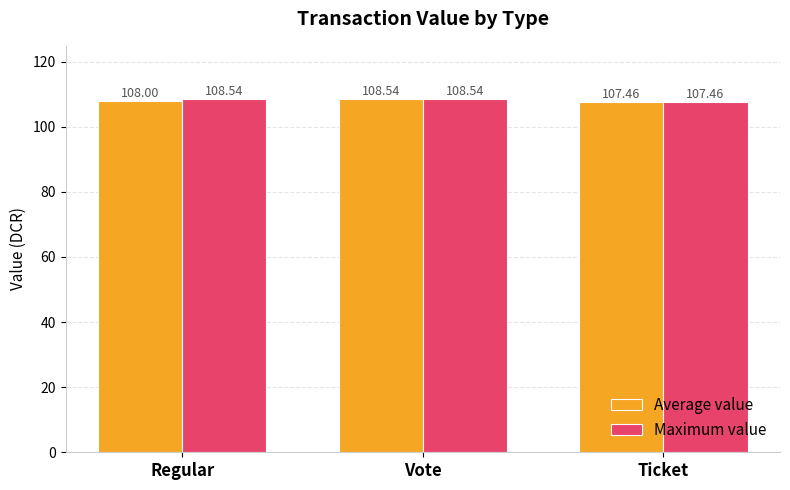

How many values in the Maximum value series are below 108?

1